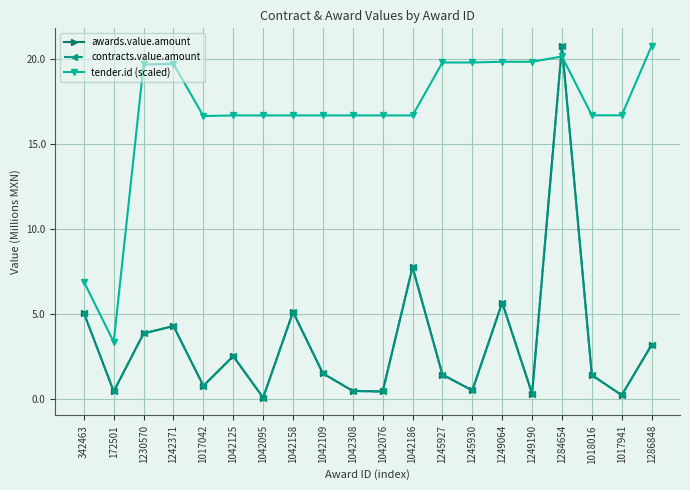

List the labels in order of awards.value.amount value, smallest first.

1042095, 1017941, 1249190, 1042076, 172501, 1042308, 1245930, 1017042, 1018016, 1245927, 1042109, 1042125, 1286848, 1230570, 1242371, 342463, 1042158, 1249064, 1042186, 1284654